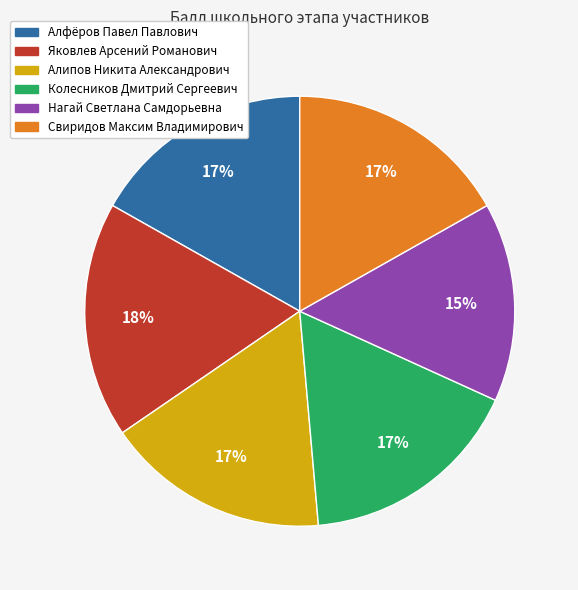

To the nearest percent, what is the difference between the largest and smallest slice percentages?

3%